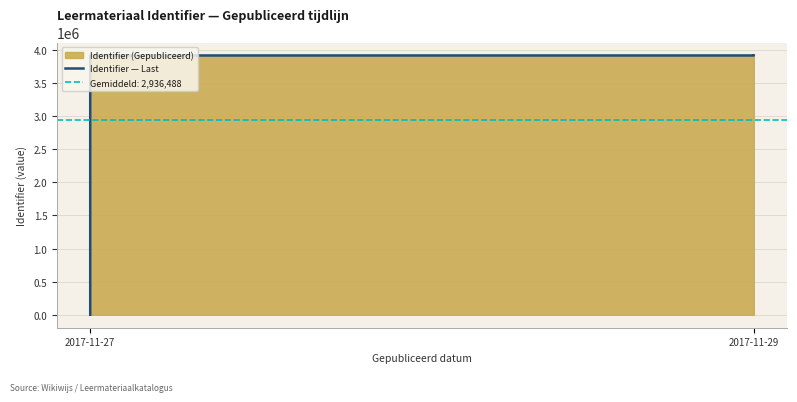

What is the difference between the second highest and second lowest values?

6